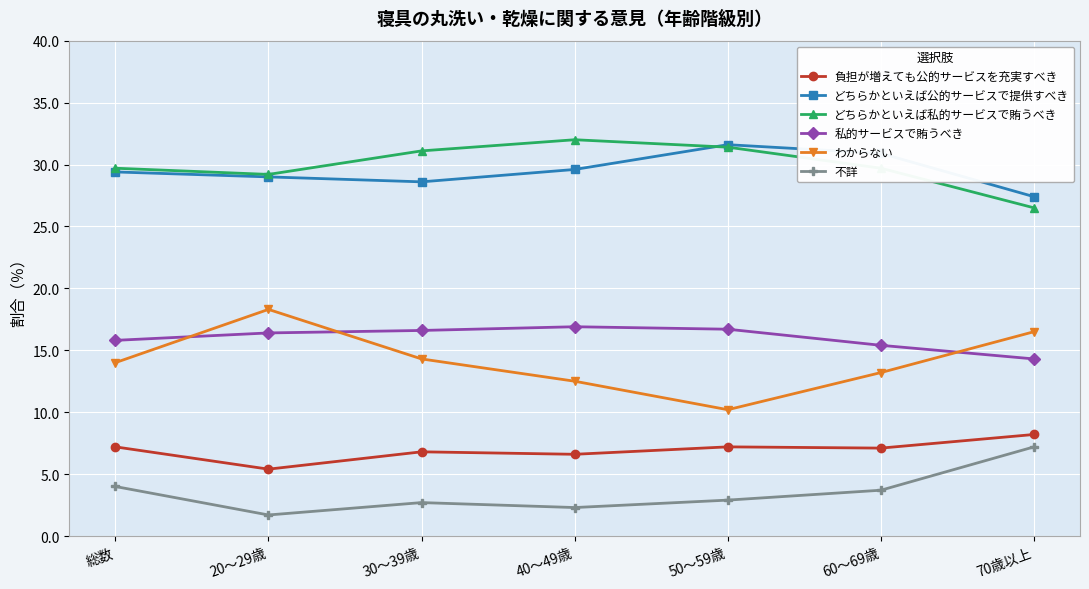

Where is the first local minimum for どちらかといえば私的サービスで賄うべき?

20～29歳